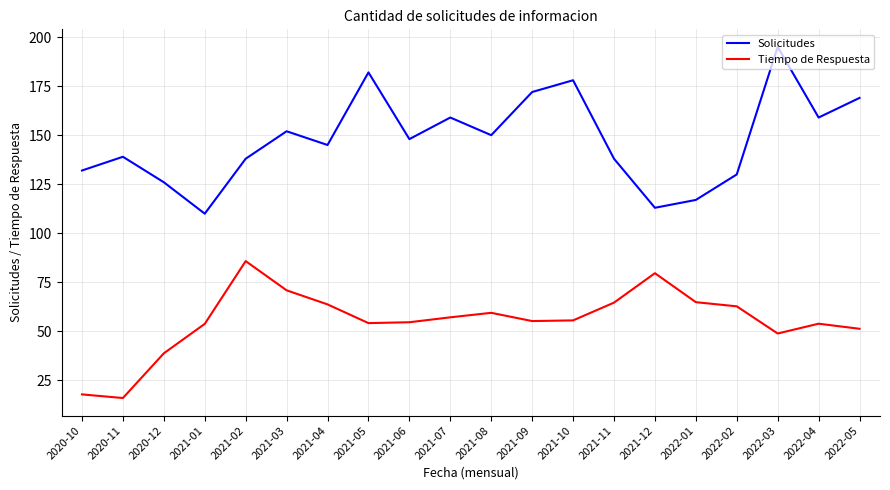

Which label corresponds to the smallest value in the chart?

2020-11